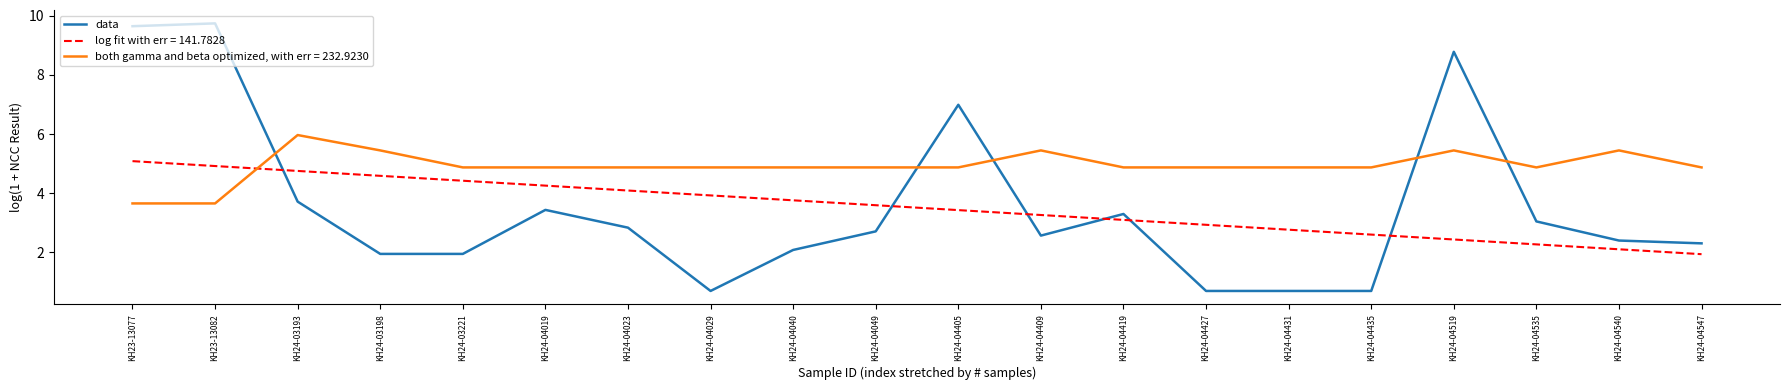

What is the difference between the log fit with err = 141.7828 values at KH24-04431 and KH24-04049?

0.8